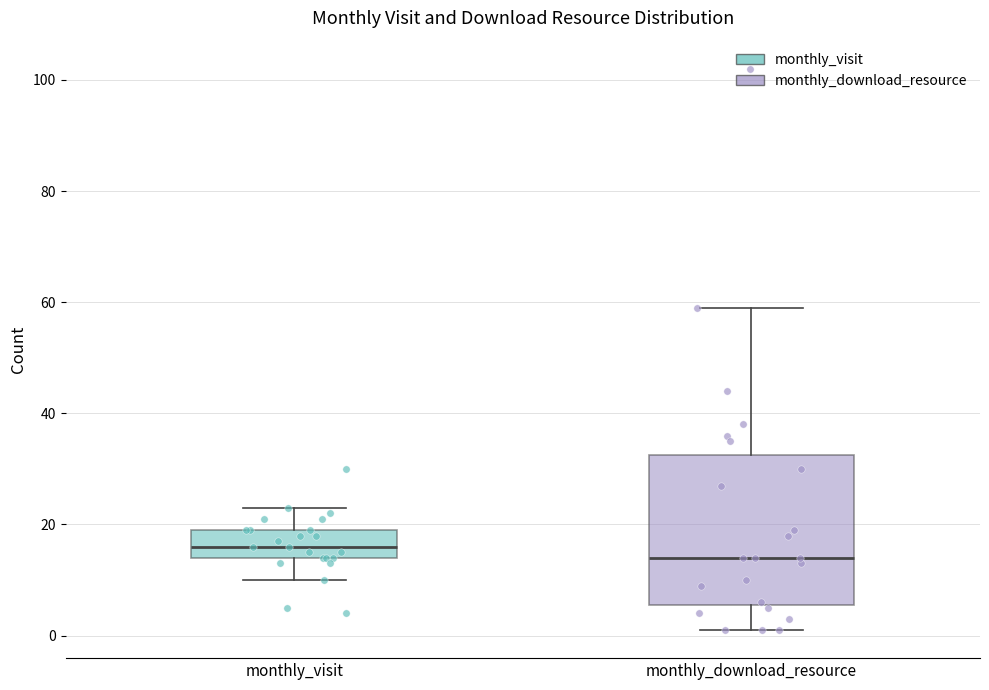

Reading left to right, transcribe this box plot: for each box, give where its median line is, the range the box spans, and where its two whiskers end, as read against the y-axis. The values are not printed on the chart, so give them approximately, as read against the axis.

monthly_visit: median 16, box 14 to 20, whiskers 10 to 24
monthly_download_resource: median 14, box 6 to 32, whiskers 2 to 60